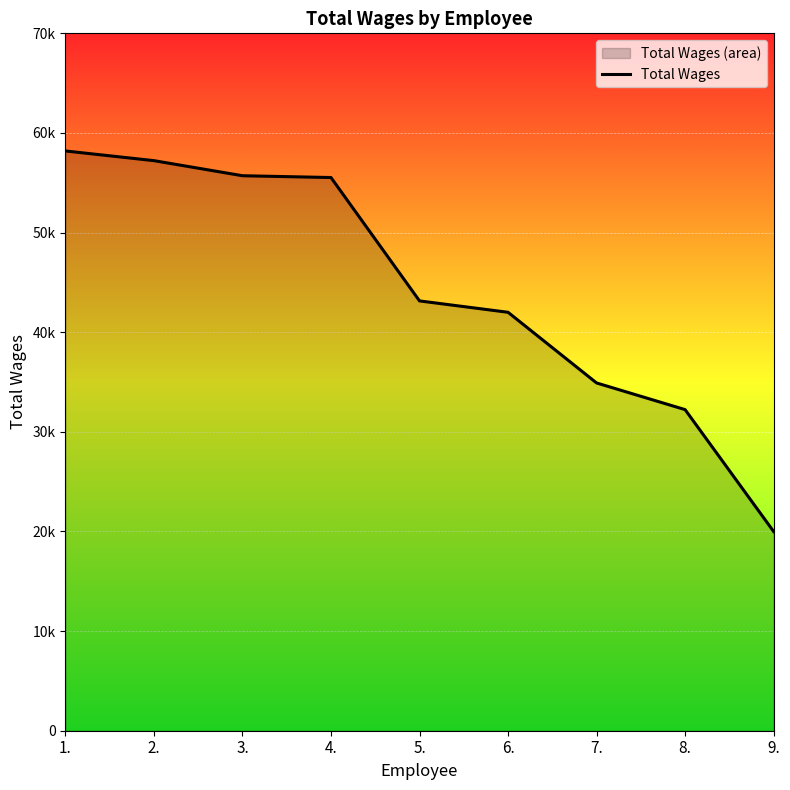

Count the number of data series in this chart.

1